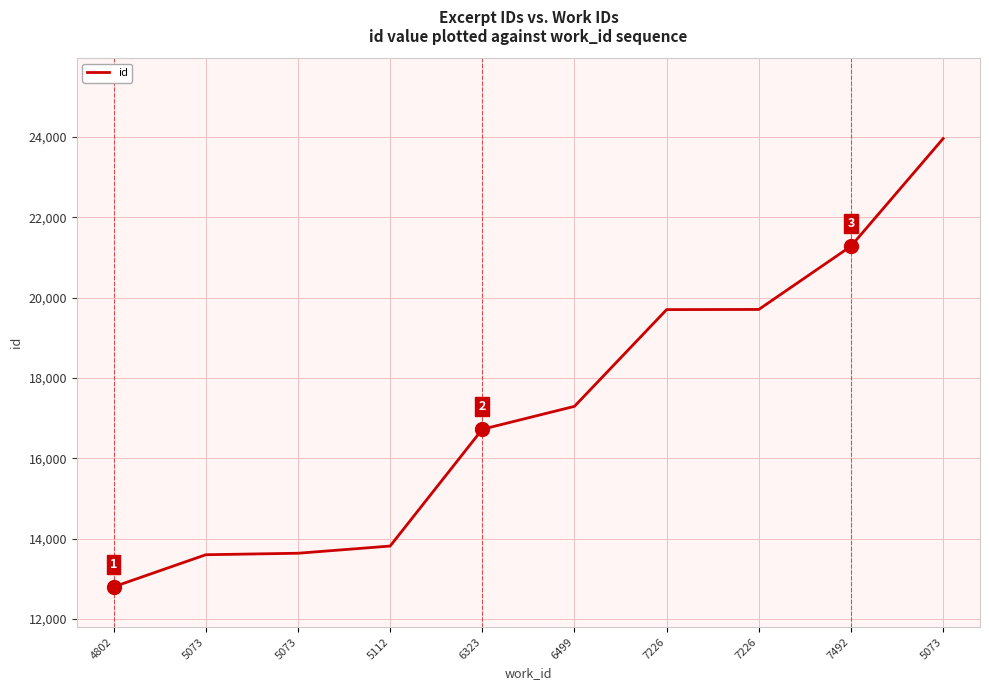

How many lines are shown in the chart?

1